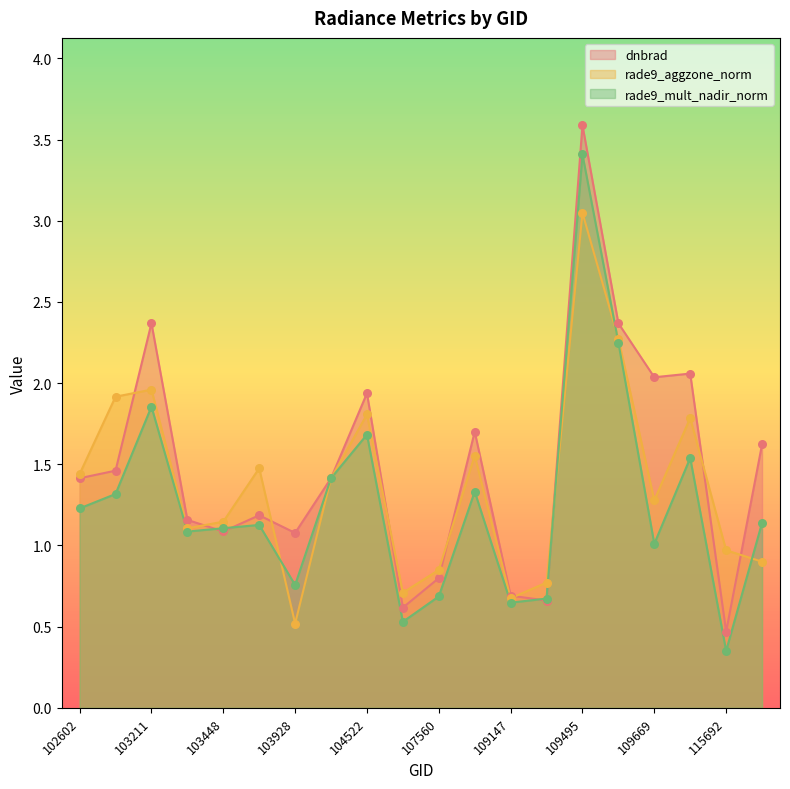

At which category is the sum across all series the highest?

109495